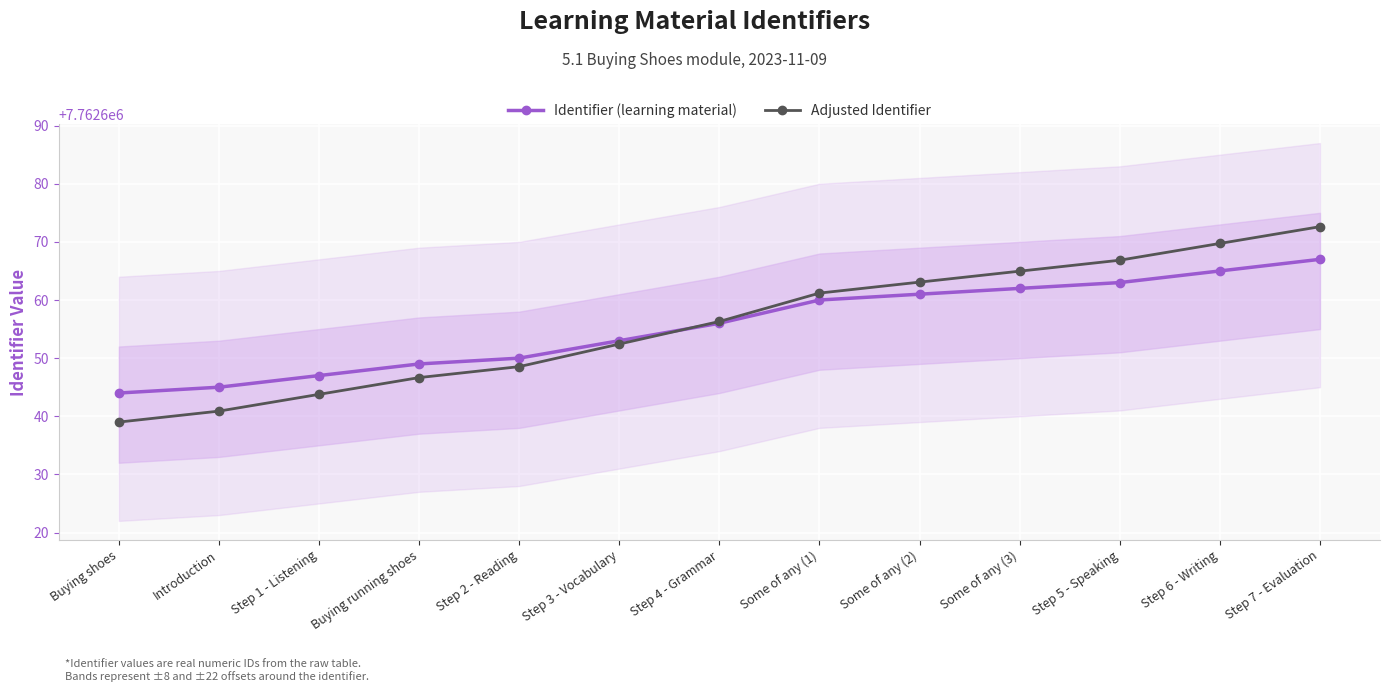

What is the label of the 6th point from the left?

Step 3 - Vocabulary